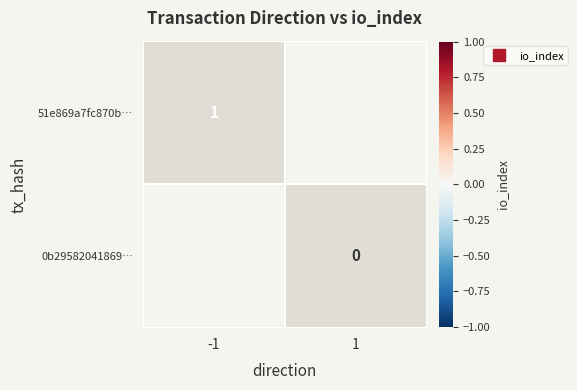

The value of 0b29582041869… at 1 is 1. True or false?

False